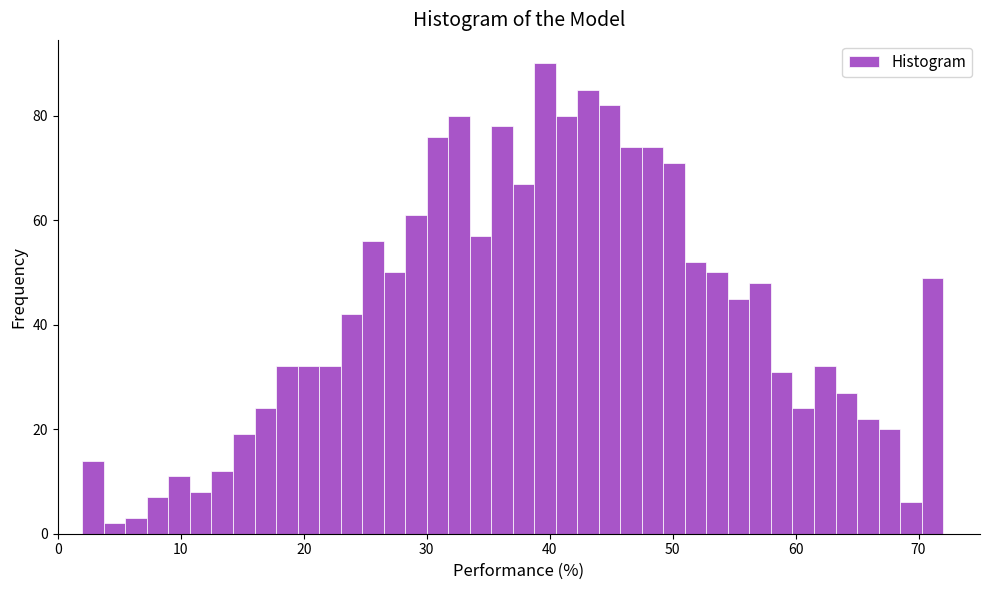

Read against the x-axis, roughly where is the centre of the tallest bar?

40